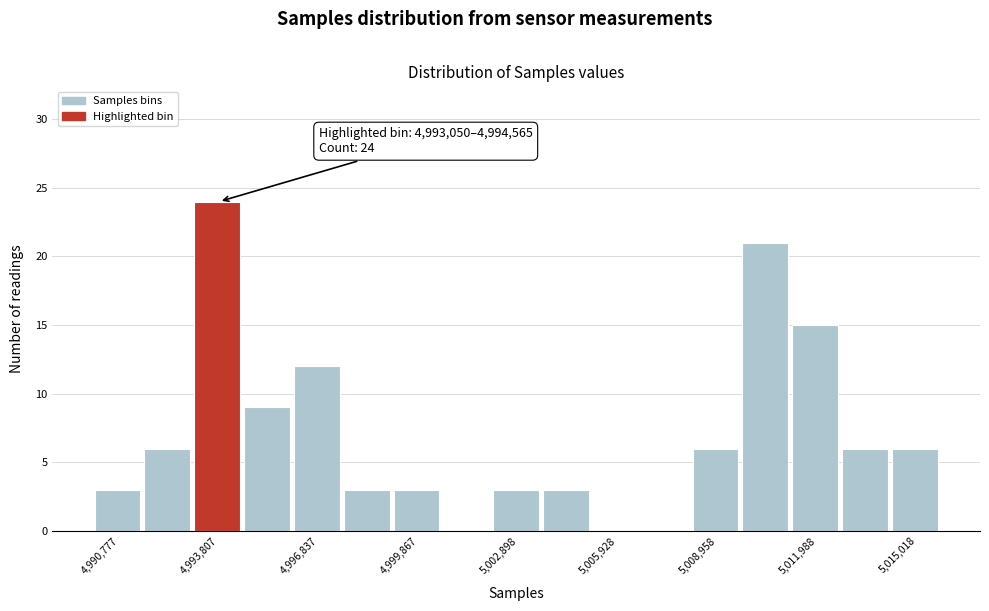

Around what value on the x-axis is the tallest bar? Give the approximate position of its centre, as read against the axis.

4993500